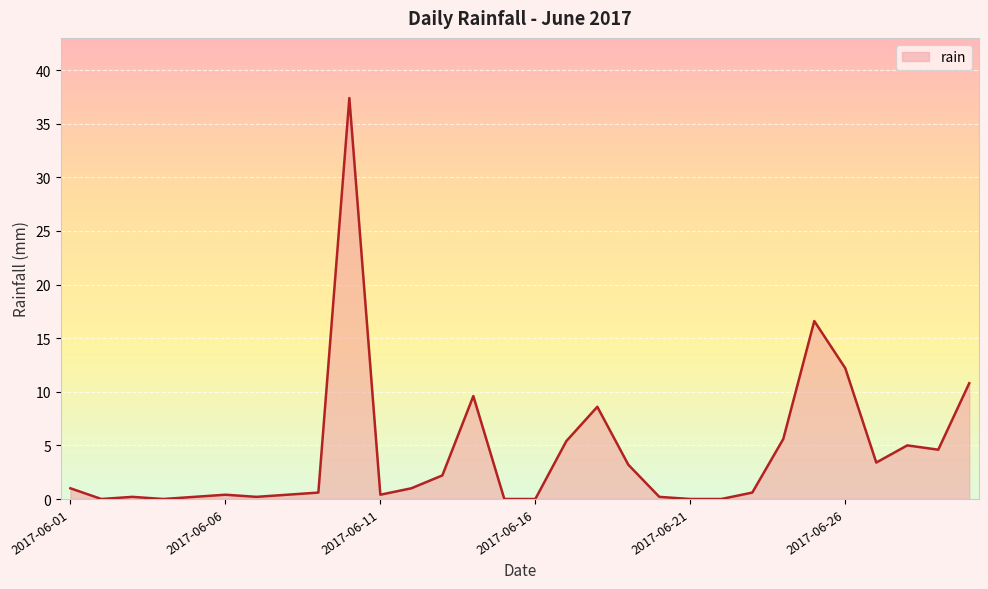

What is the greatest value displayed?

37.4